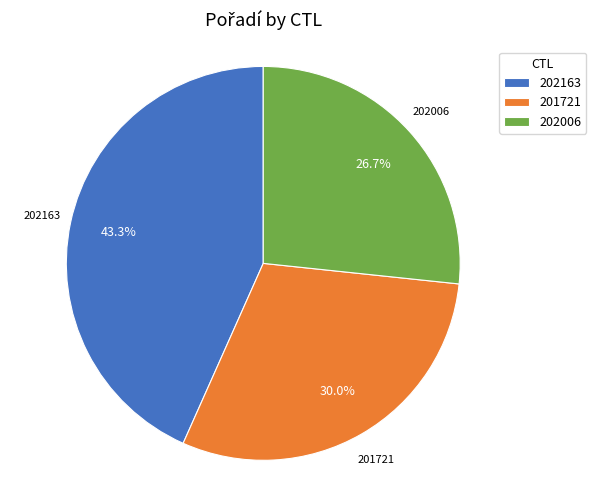

Which slice is the largest?

202163